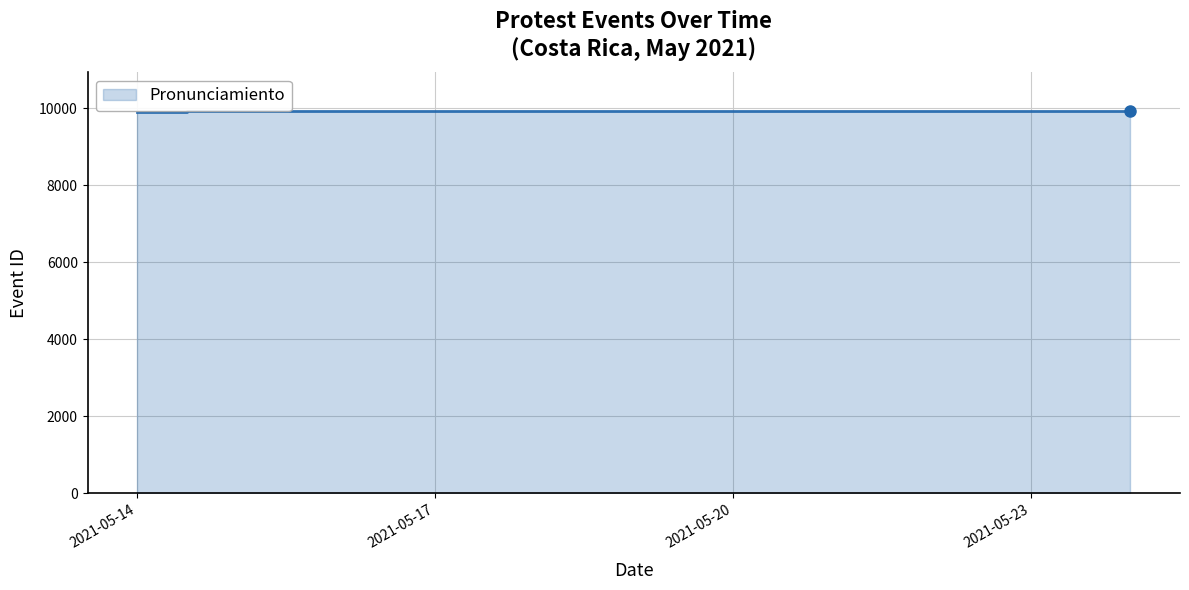

What is the average value?

9920